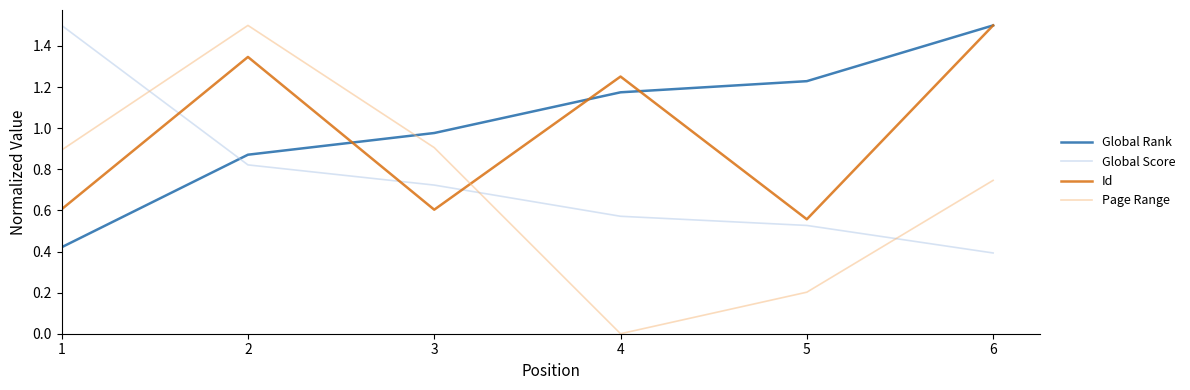

At which label does Global Rank first exceed 1?

4